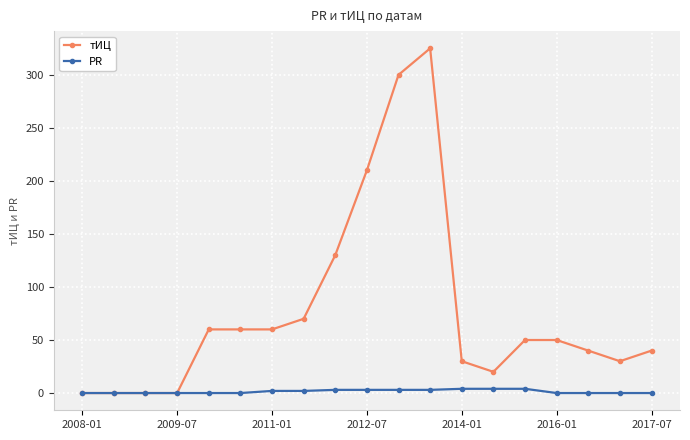

Which series has the widest spread of values?

тИЦ